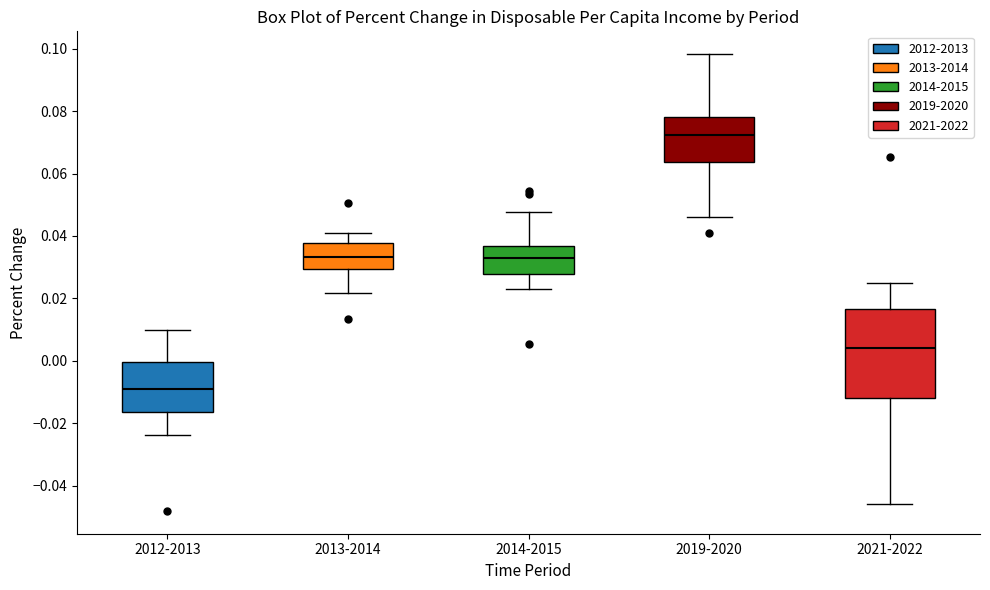

Reading left to right, read every box against the y-axis: the position of its median line, the range the box covers, and the ends of its whiskers. The values are not printed on the chart, so give them approximately, as read against the axis.

2012-2013: median -0.010, box -0.016 to 0.000, whiskers -0.024 to 0.010
2013-2014: median 0.034, box 0.030 to 0.038, whiskers 0.022 to 0.040
2014-2015: median 0.032, box 0.028 to 0.036, whiskers 0.022 to 0.048
2019-2020: median 0.072, box 0.064 to 0.078, whiskers 0.046 to 0.098
2021-2022: median 0.004, box -0.012 to 0.016, whiskers -0.046 to 0.026